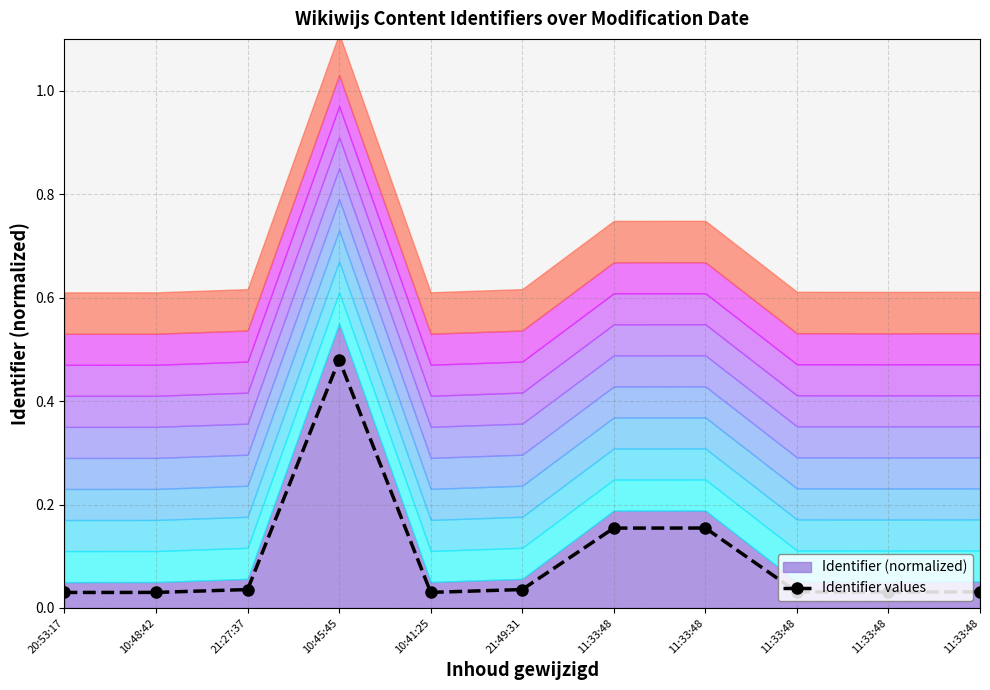

How many interior local peaks (higher than both neighbors) does the data have?

2